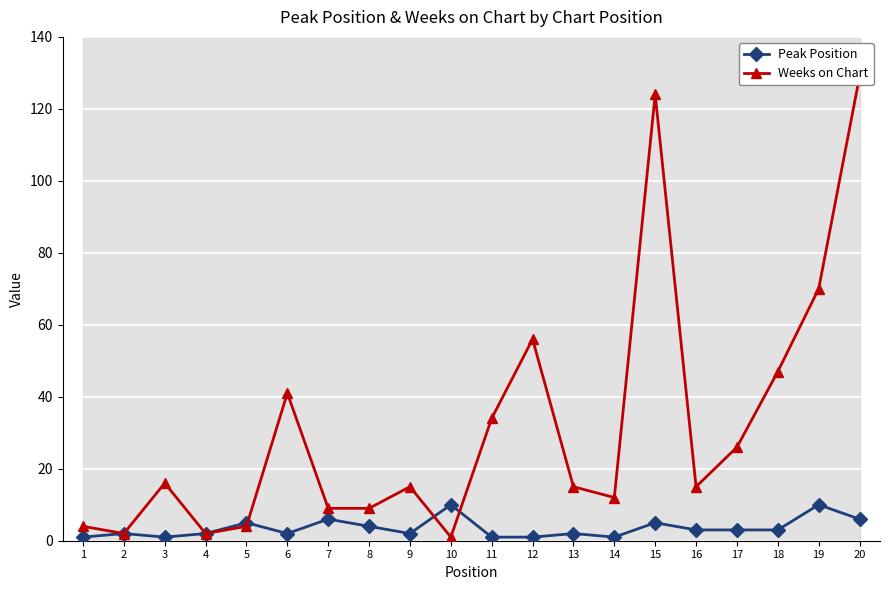

How many times do Weeks on Chart and Peak Position cross each other?

3